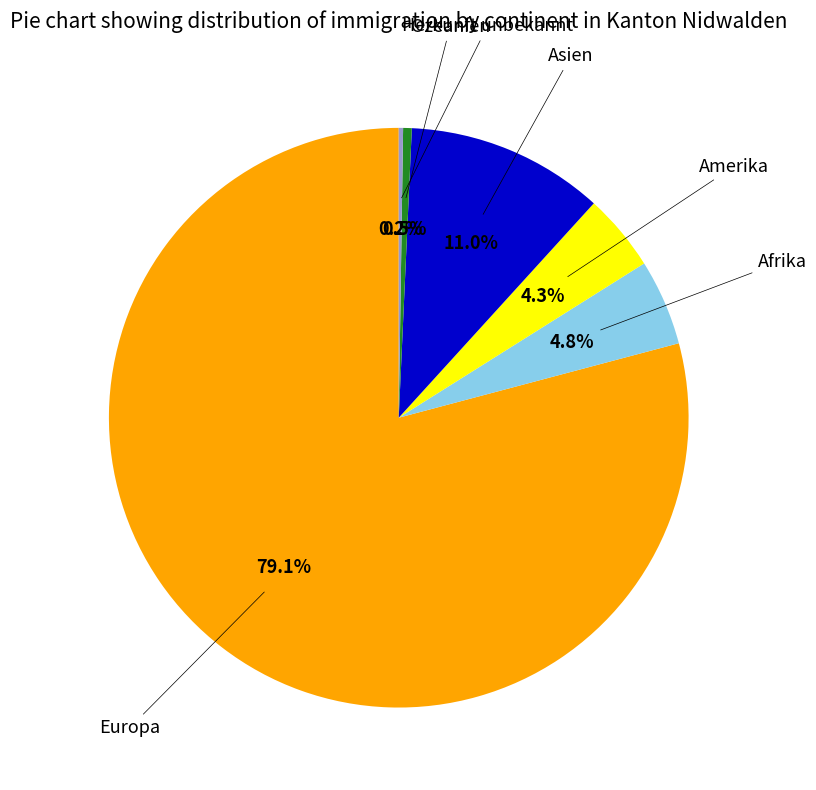

Does any single category account for the majority?

Yes